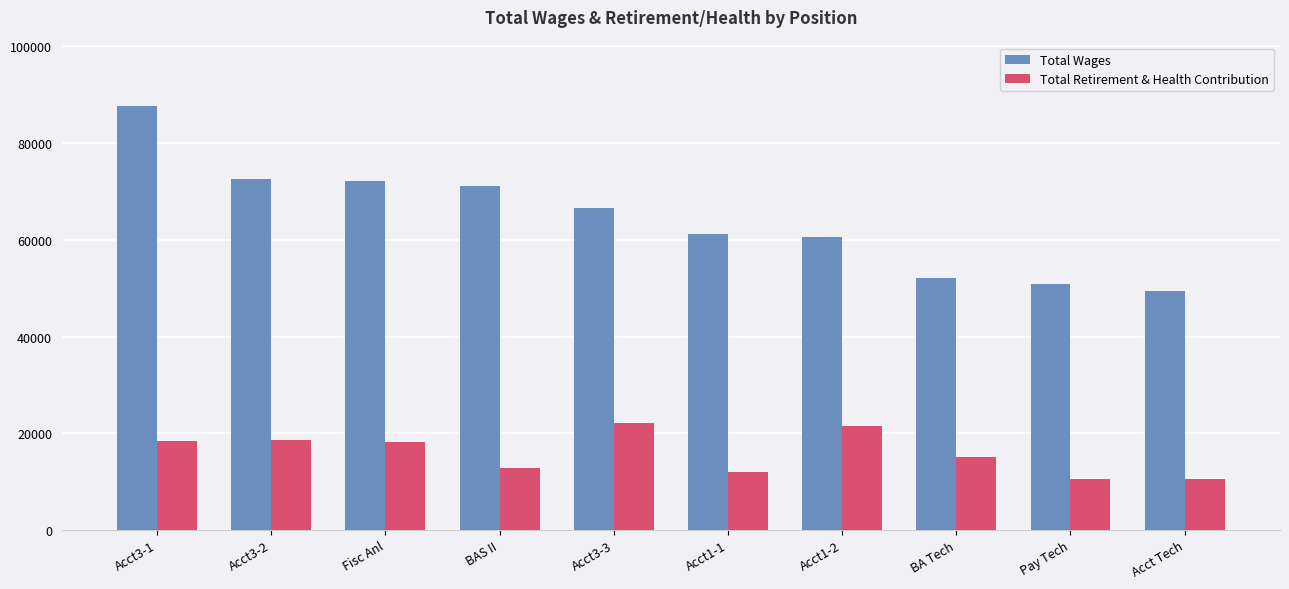

Count the number of categories in the chart.

10